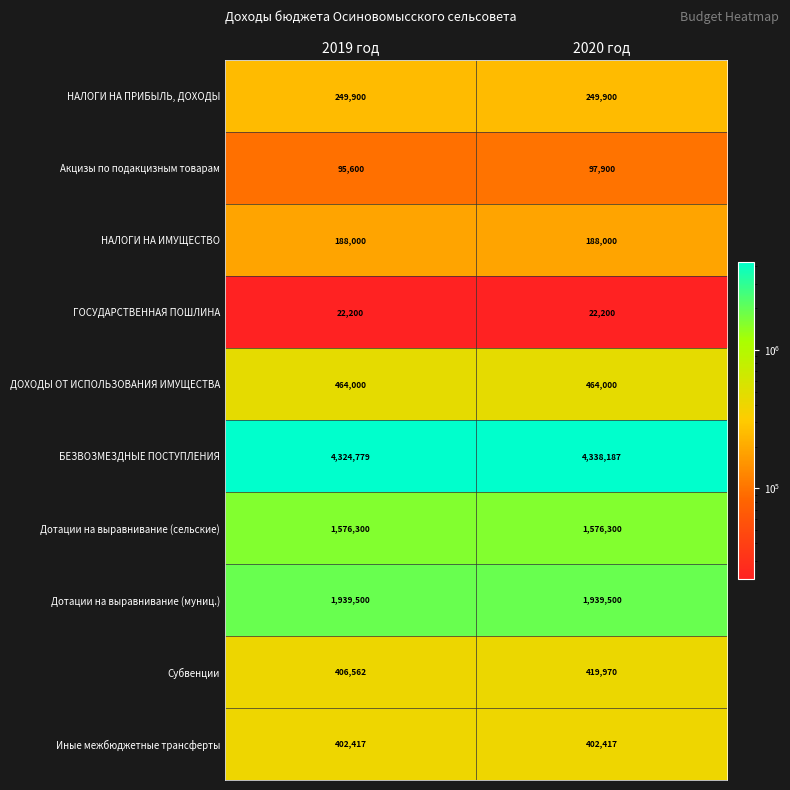

What is the maximum value shown in the chart?

4338187